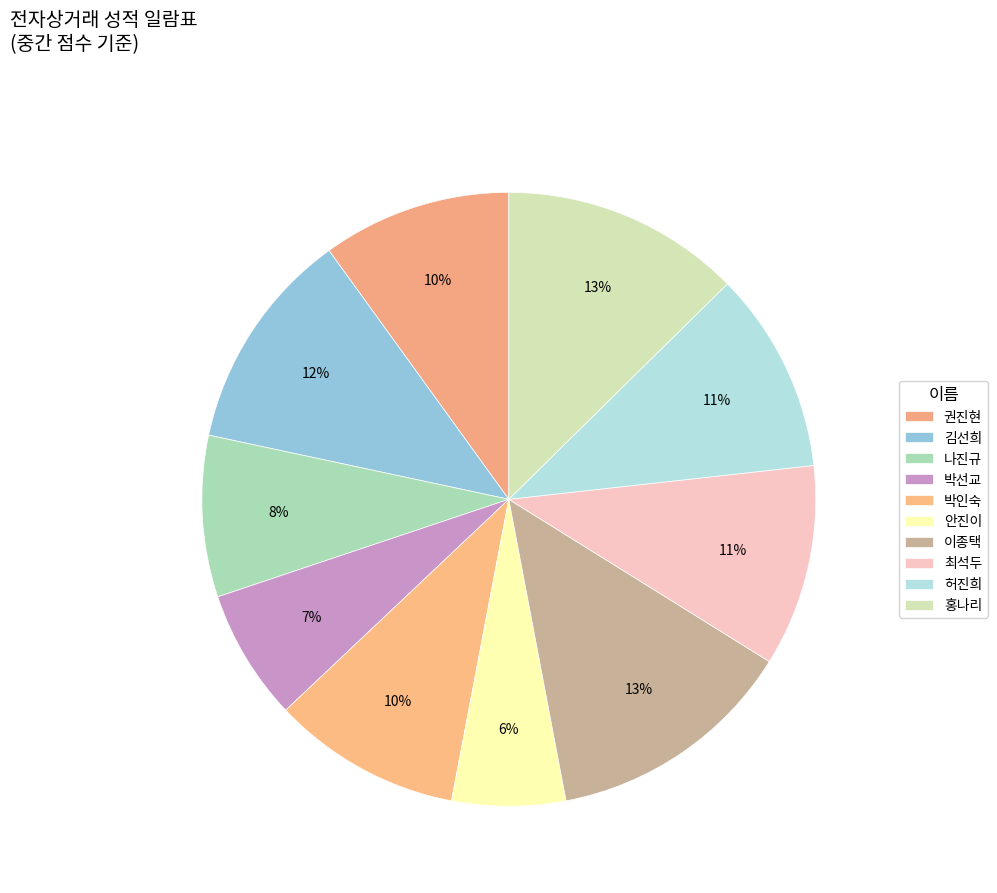

Rank the categories by value from highest to lowest.

이종택, 홍나리, 김선희, 최석두, 허진희, 권진현, 박인숙, 나진규, 박선교, 안진이